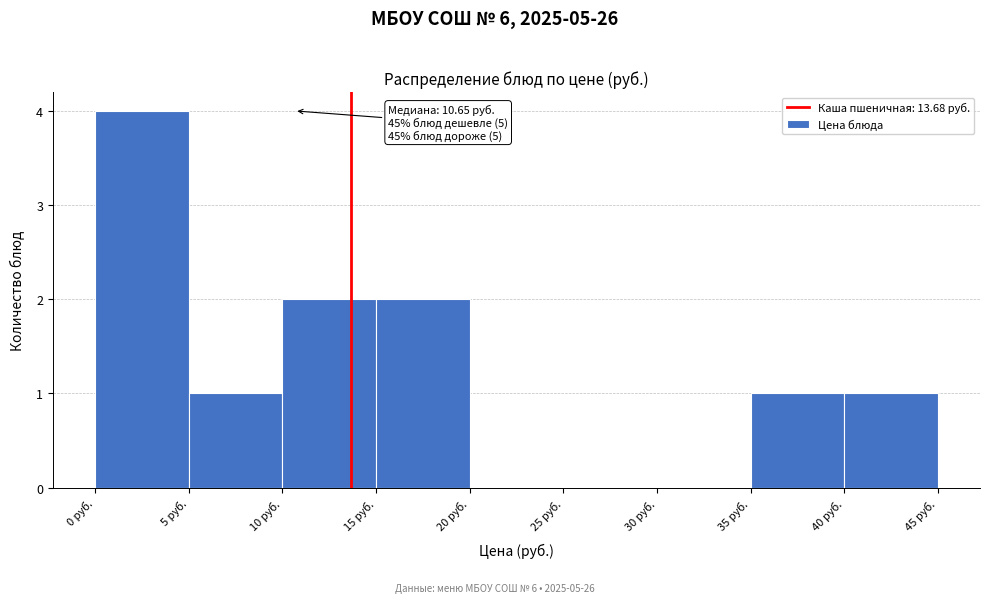

Which range on the x-axis has the tallest bar?

0 to 5